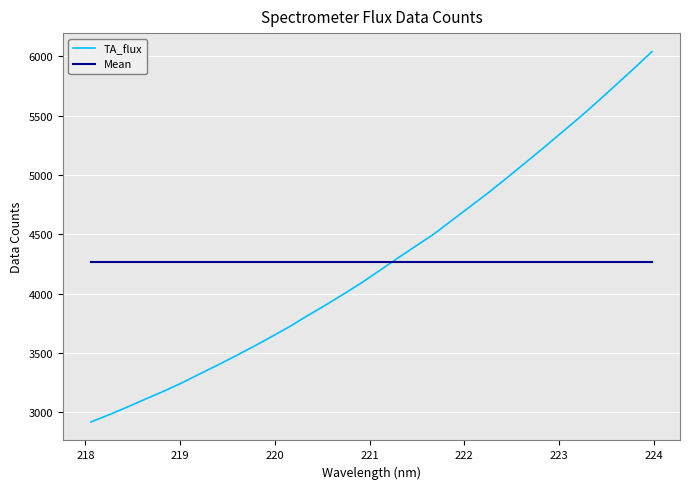

Which series has the largest range (max minus min)?

TA_flux